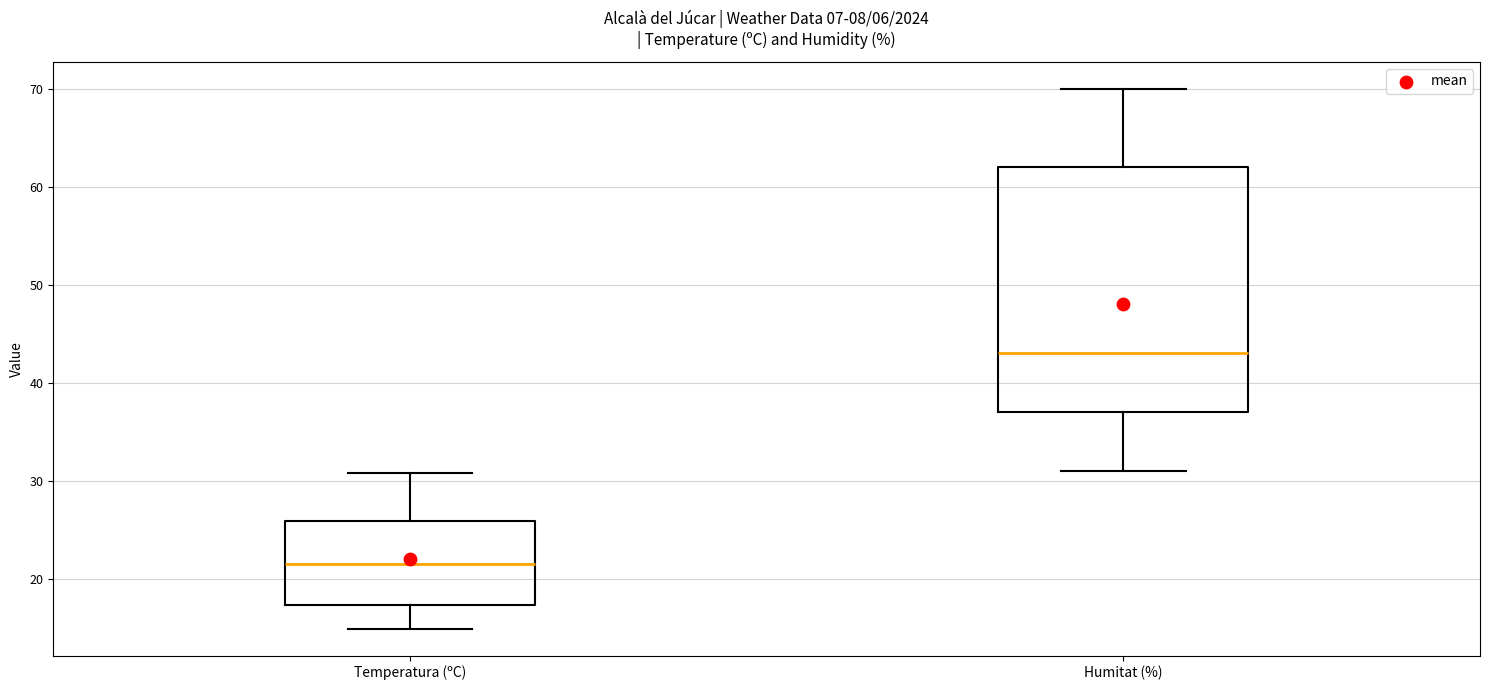

Where does the lower whisker of the box for Temperatura (ºC) end on the y-axis? The values are not printed on the chart, so give them approximately, as read against the axis.

15